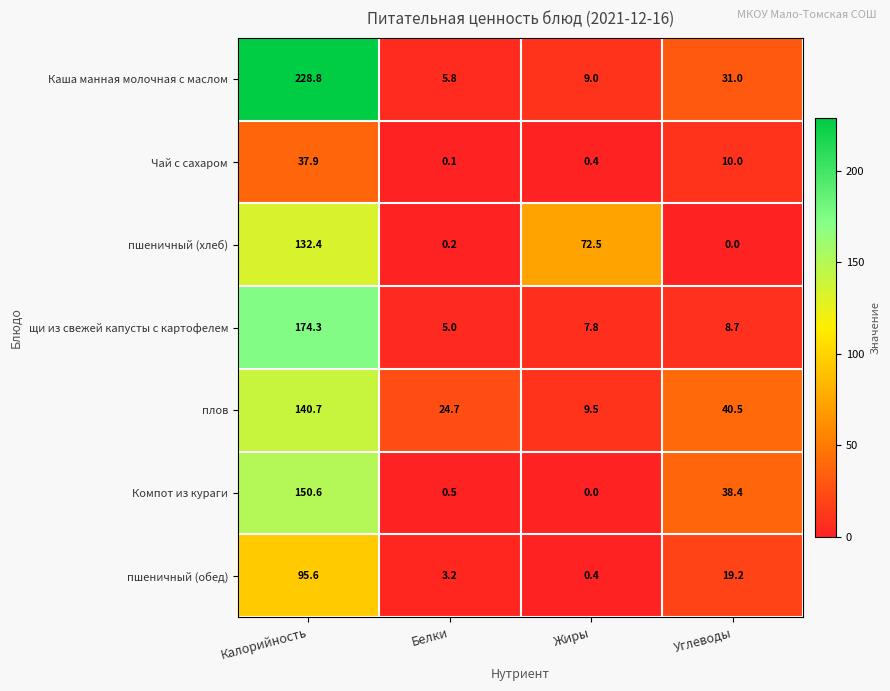

Which label corresponds to the largest value in the chart?

Калорийность